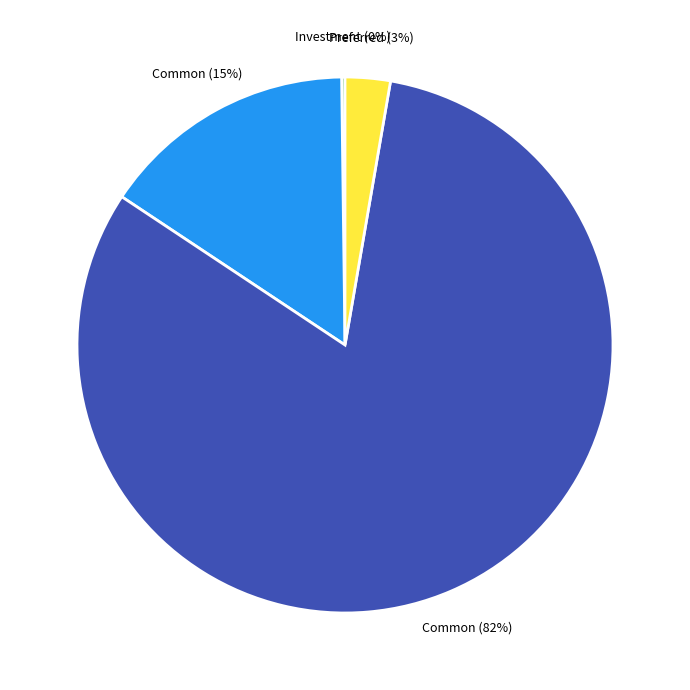

Is there any slice that represents more than half of the pie?

Yes